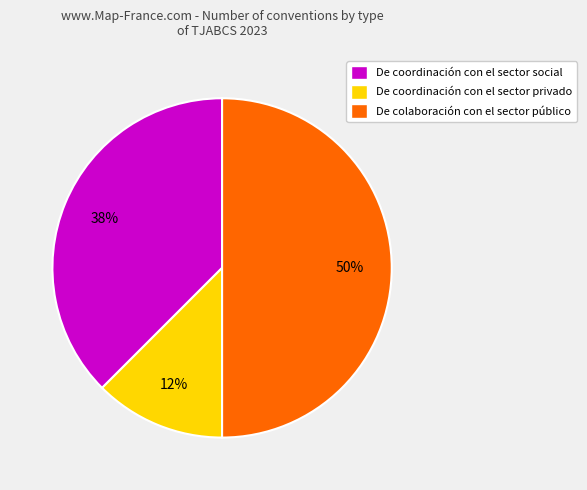

Combined, do De coordinación con el sector privado and De colaboración con el sector público account for over 50%?

Yes